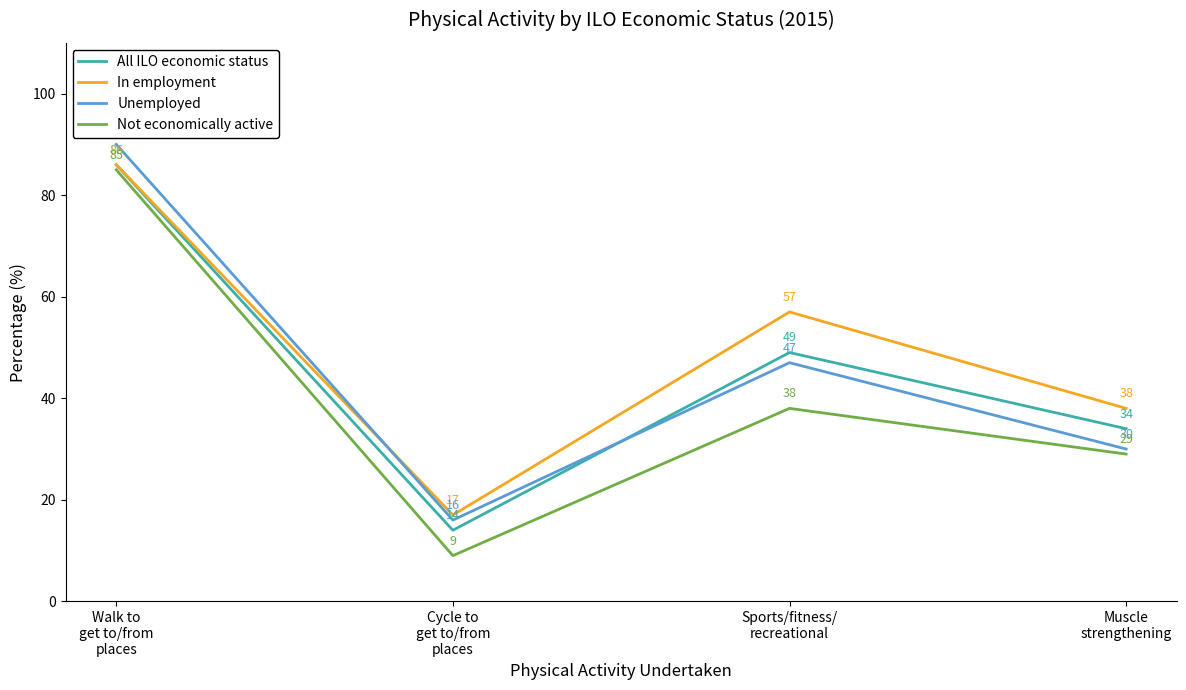

Count the number of data series in this chart.

4